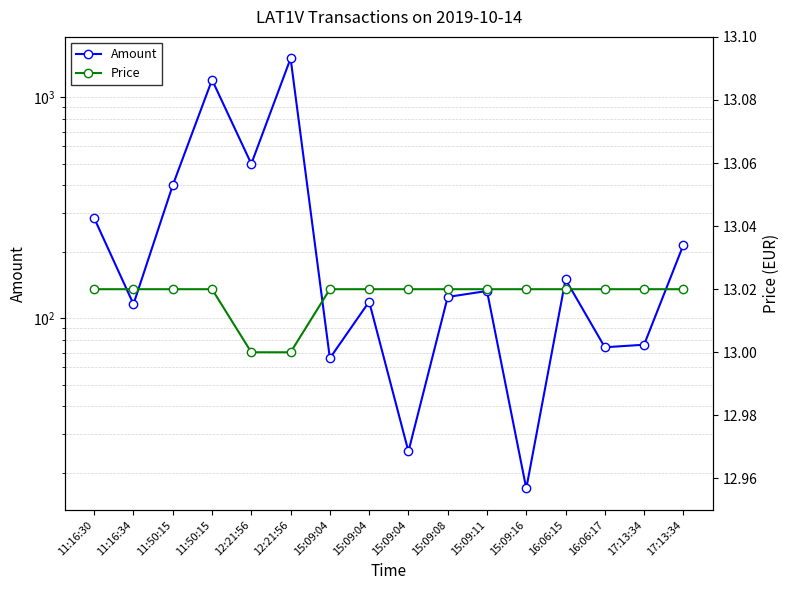

What is the label of the 7th point from the right?

15:09:08